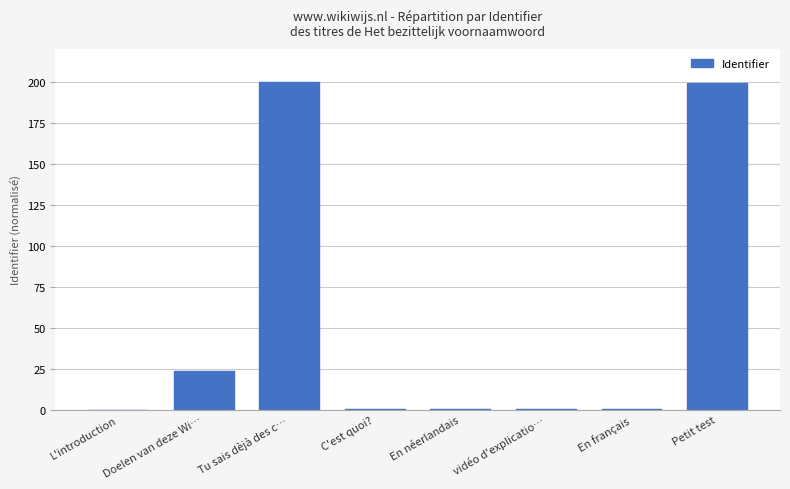

What is the maximum value shown in the chart?

200.0